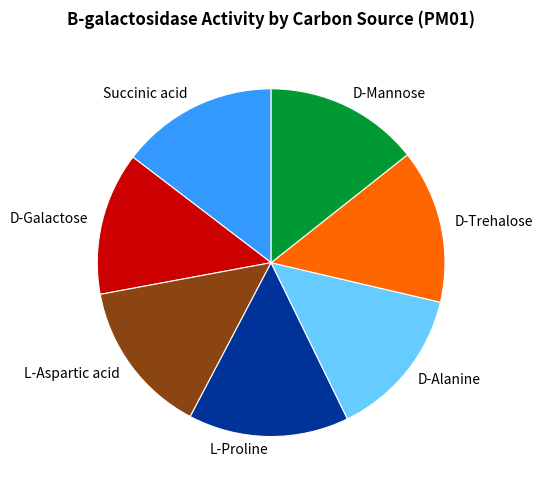

How many segments does this pie chart have?

7